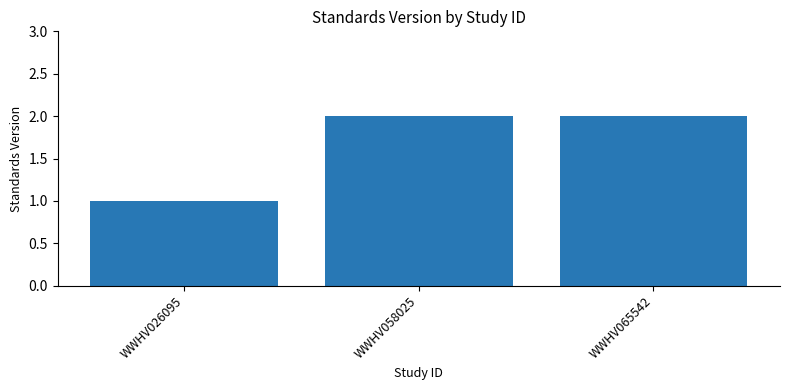

What is the ratio of the value at WWHV065542 to the value at WWHV026095?

2.0